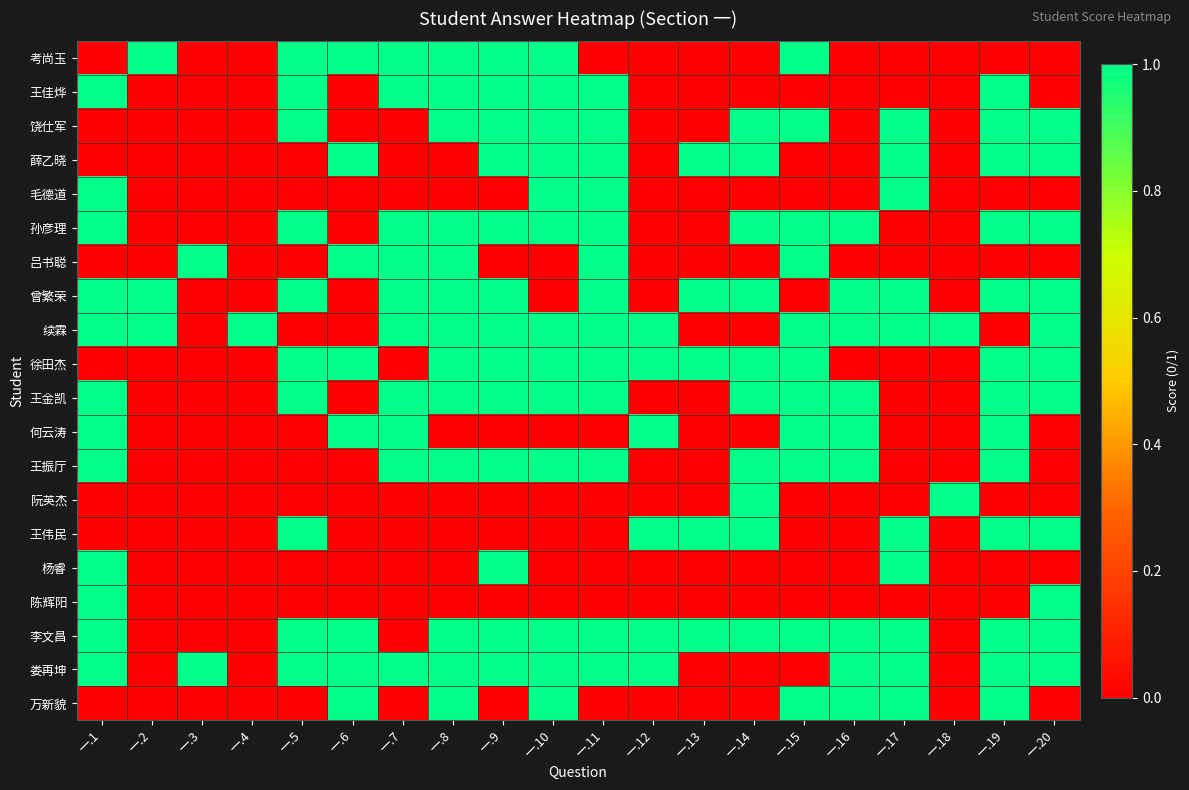

At which category is the sum across all series the highest?

一.8